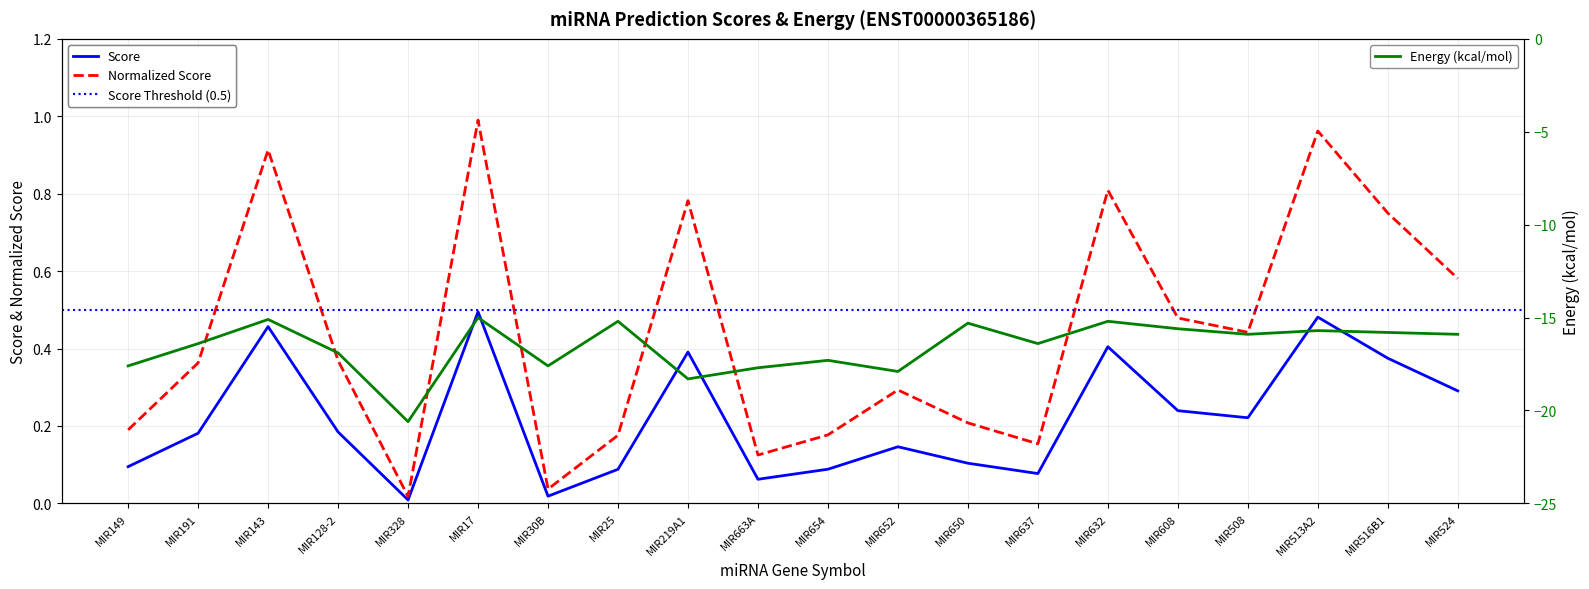

What value does the Normalized Score series have at MIR219A1?

0.8